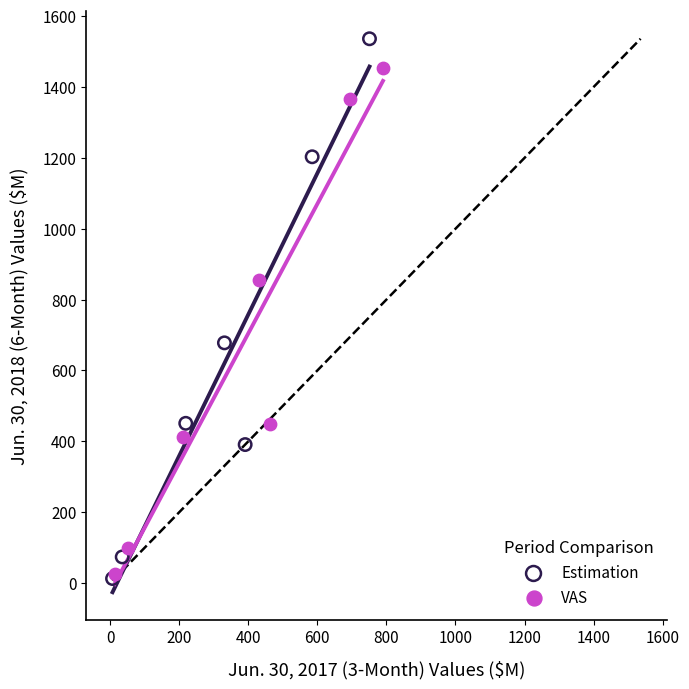

Which series reaches the maximum Y coordinate?

Estimation